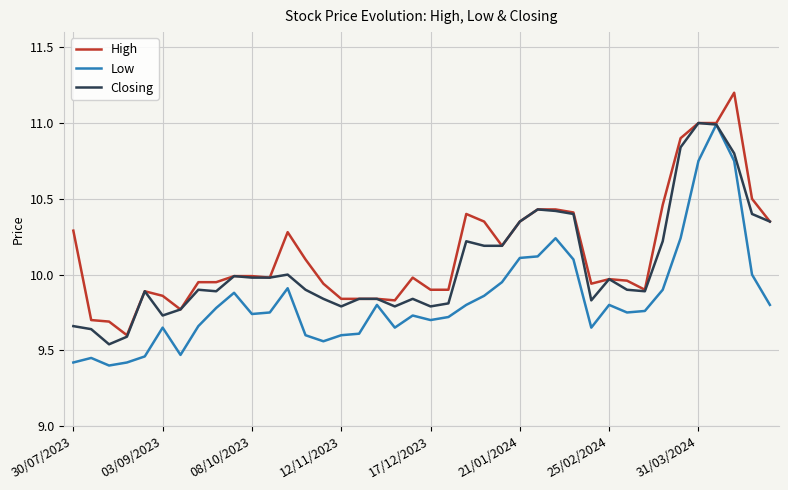

List the series in order of their overall mean, highest first.

High, Closing, Low